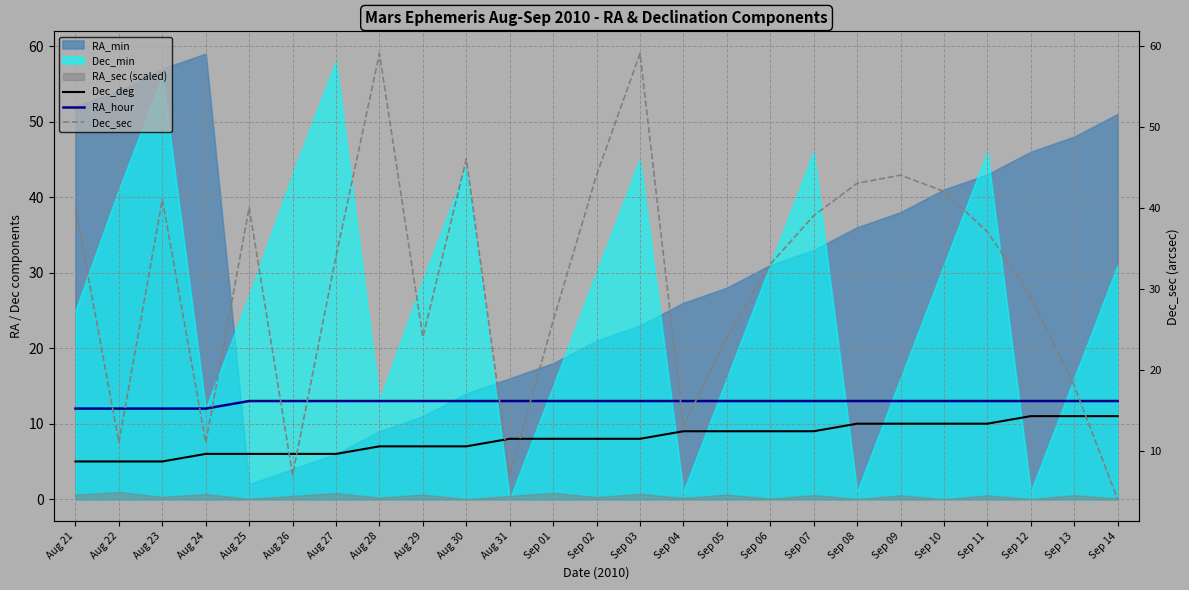

Is the value of Dec_sec at Aug 30 greater than the value of Dec_deg at Sep 05?

Yes